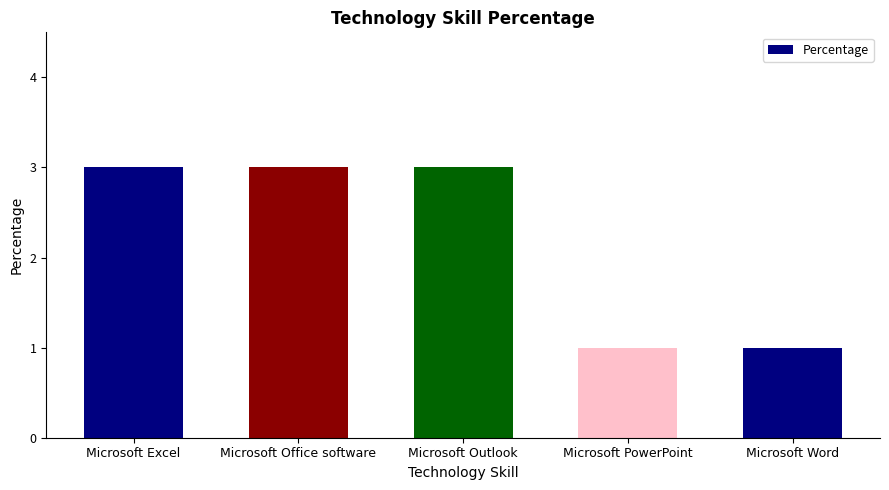

What is the ratio of the value at Microsoft Office software to the value at Microsoft Word?

3.0